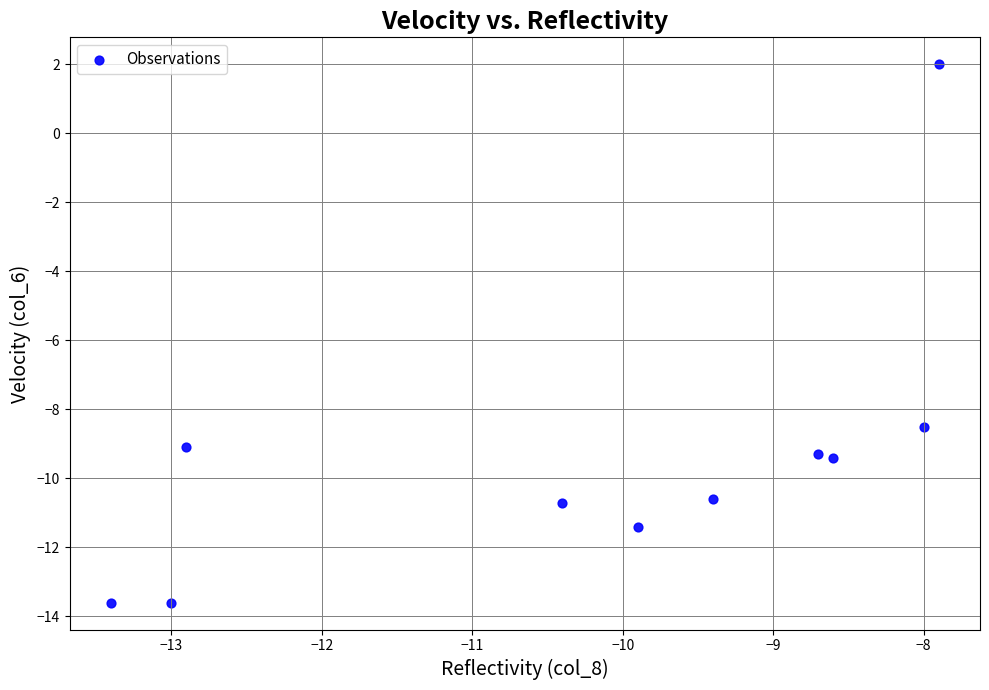

What is the average X value?

-10.2